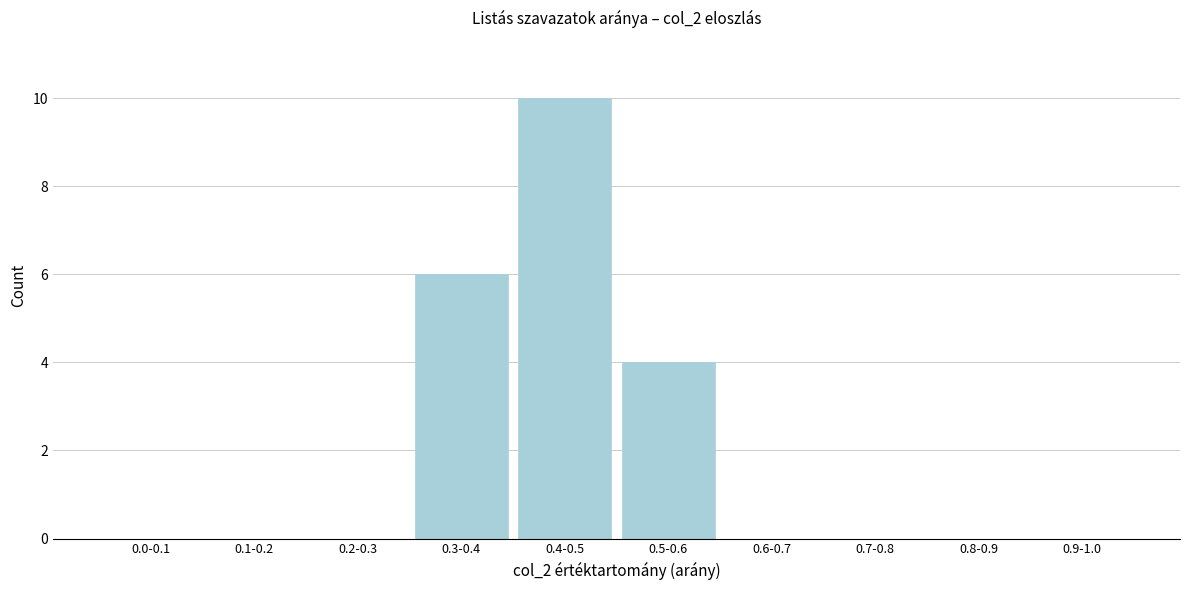

Reading right to left, what are all the values shown in this chart?

0.9-1.0=0	0.8-0.9=0	0.7-0.8=0	0.6-0.7=0	0.5-0.6=4	0.4-0.5=10	0.3-0.4=6	0.2-0.3=0	0.1-0.2=0	0.0-0.1=0